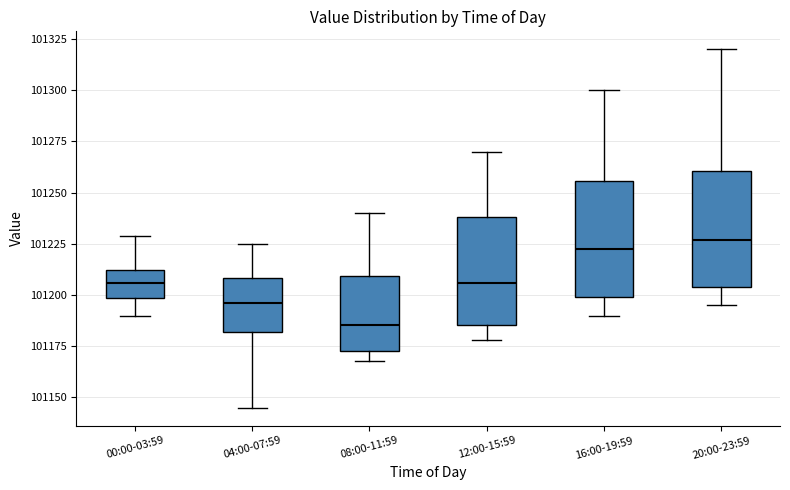

Reading left to right, read every box against the y-axis: the position of its median line, the range the box covers, and the ends of its whiskers. The values are not printed on the chart, so give them approximately, as read against the axis.

00:00-03:59: median 101205, box 101200 to 101210, whiskers 101190 to 101230
04:00-07:59: median 101195, box 101180 to 101210, whiskers 101145 to 101225
08:00-11:59: median 101185, box 101175 to 101210, whiskers 101170 to 101240
12:00-15:59: median 101205, box 101185 to 101240, whiskers 101180 to 101270
16:00-19:59: median 101225, box 101200 to 101255, whiskers 101190 to 101300
20:00-23:59: median 101225, box 101205 to 101260, whiskers 101195 to 101320